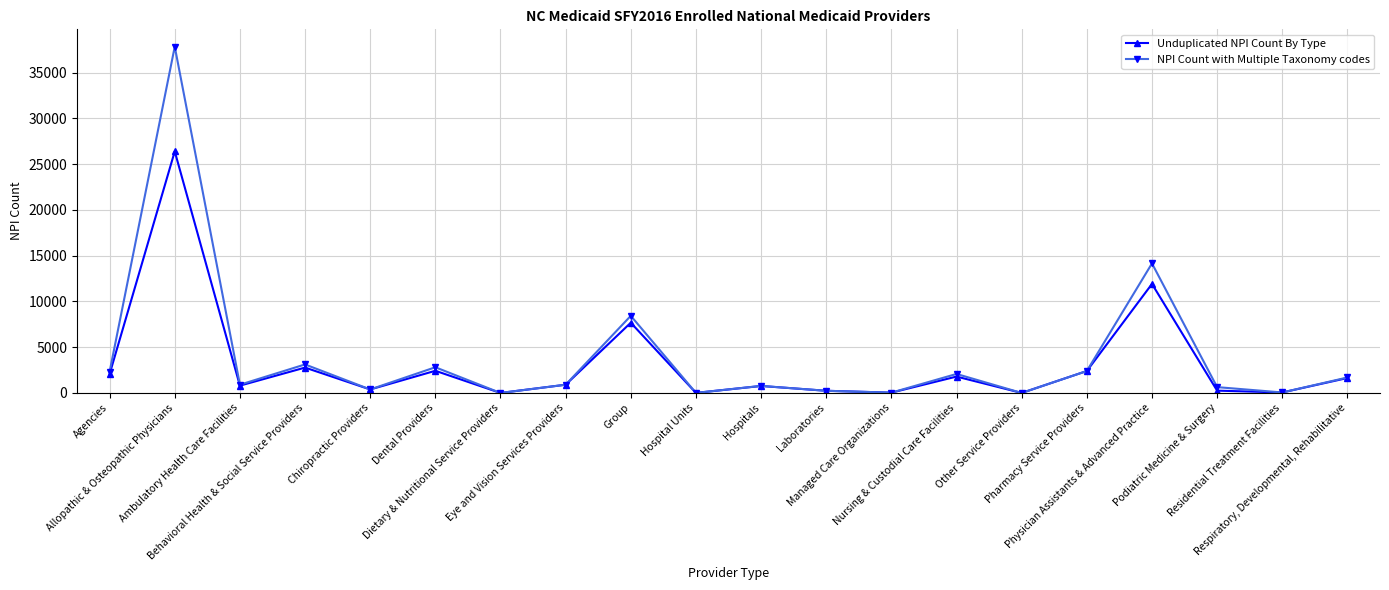

Rank the series at Group from lowest to highest value.

Unduplicated NPI Count By Type, NPI Count with Multiple Taxonomy codes